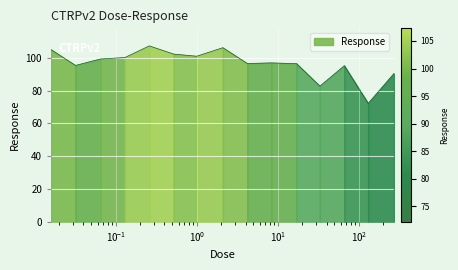

What position from the right is 2.1?

8